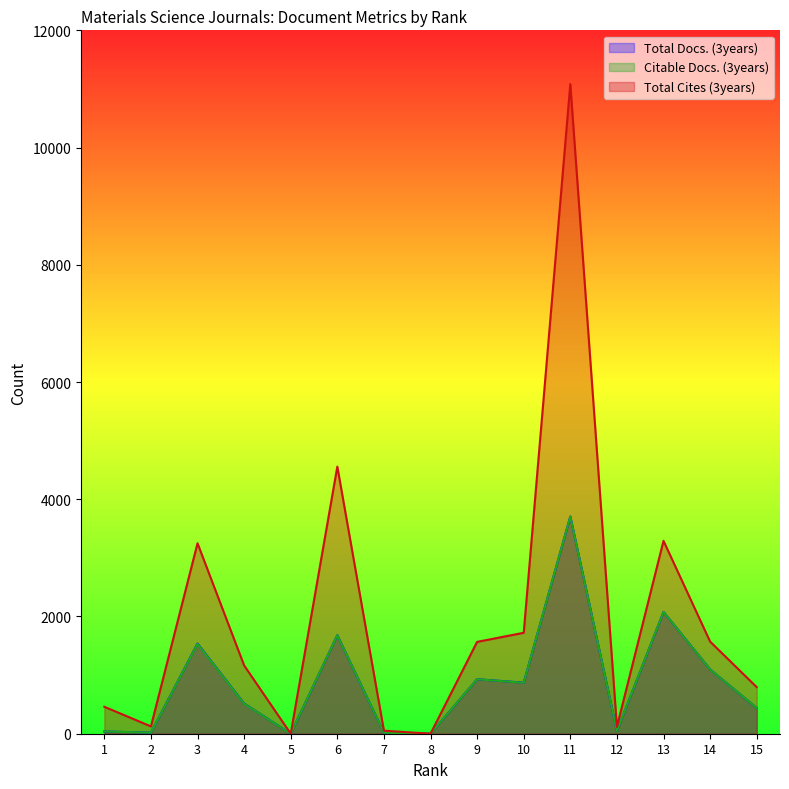

True or false: Total Docs. (3years) and Citable Docs. (3years) intersect in this chart.

False